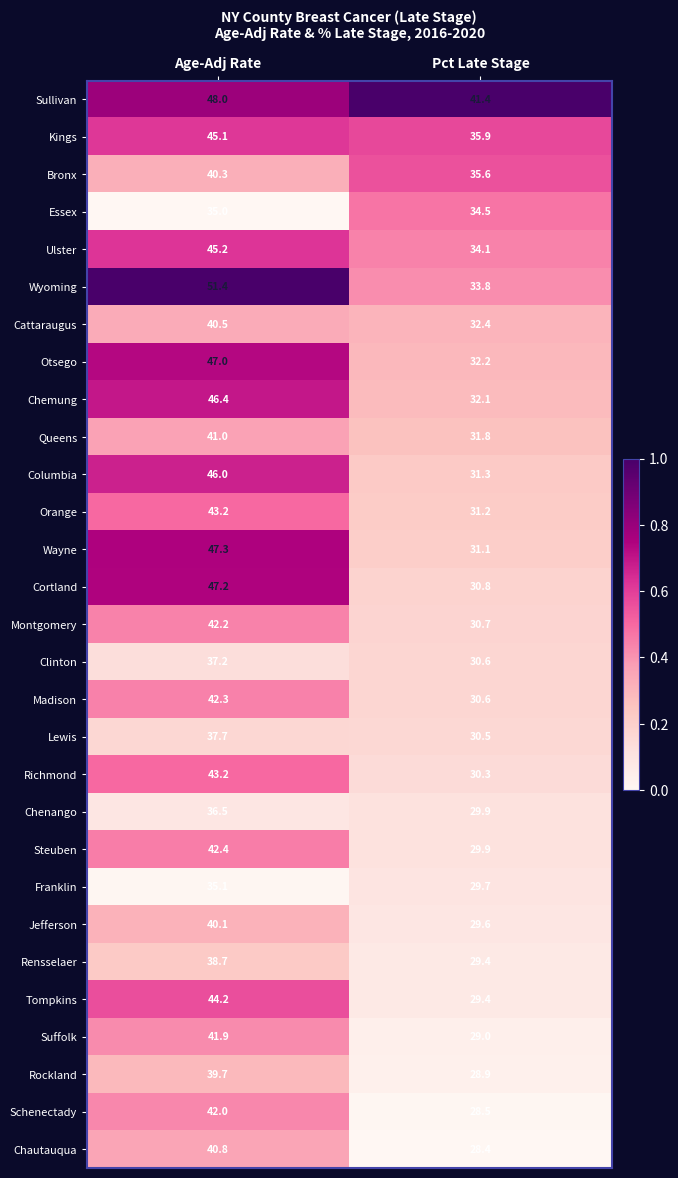

The Columbia series shows 31.3 at Pct Late Stage. True or false?

True